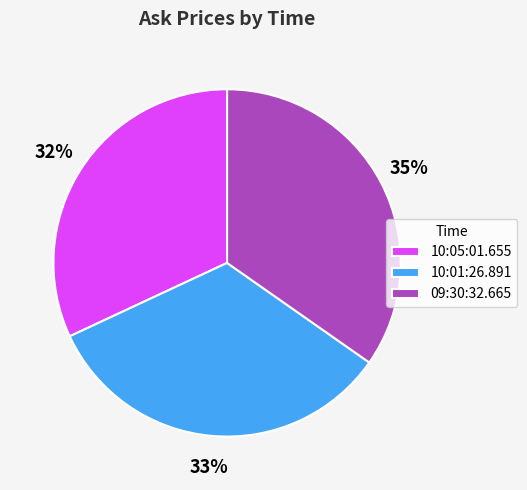

Is the sum of 10:01:26.891 and 09:30:32.665 greater than half?

Yes